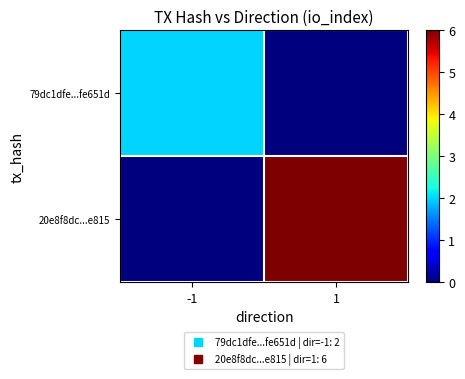

What is the spread (max minus min) of values at -1?

2